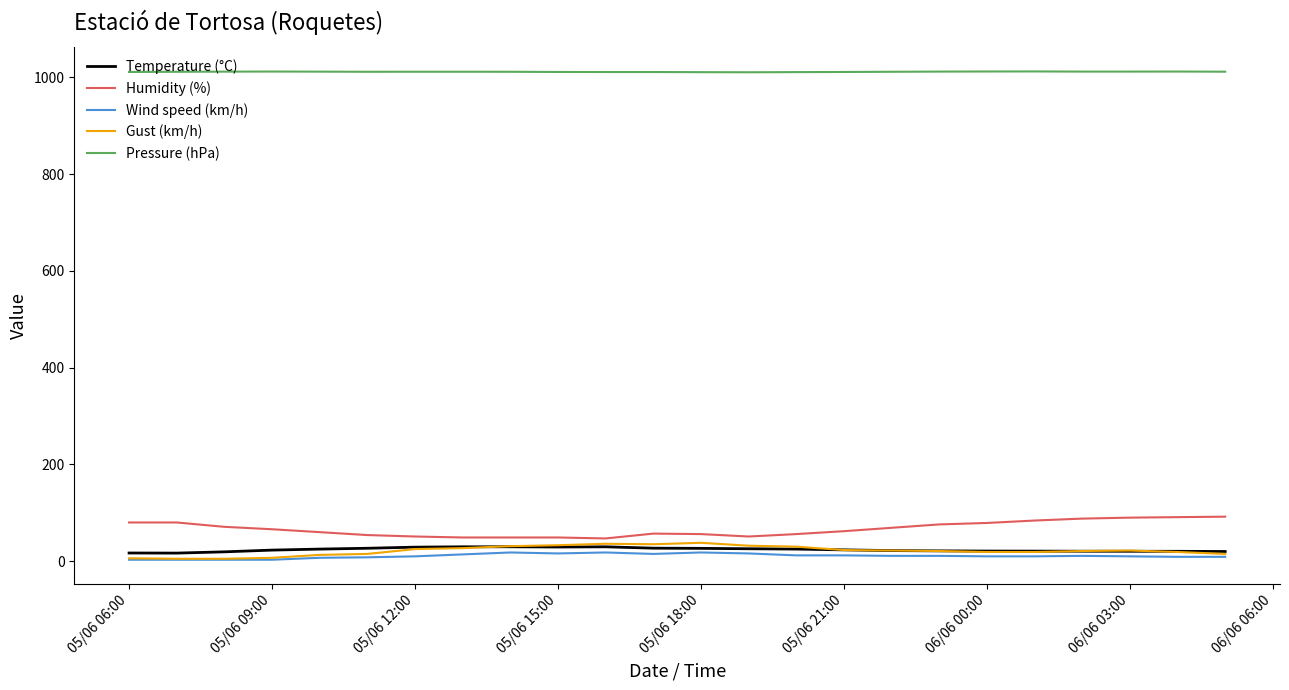

What is the lowest value of the Temperature (°C) series?

16.7